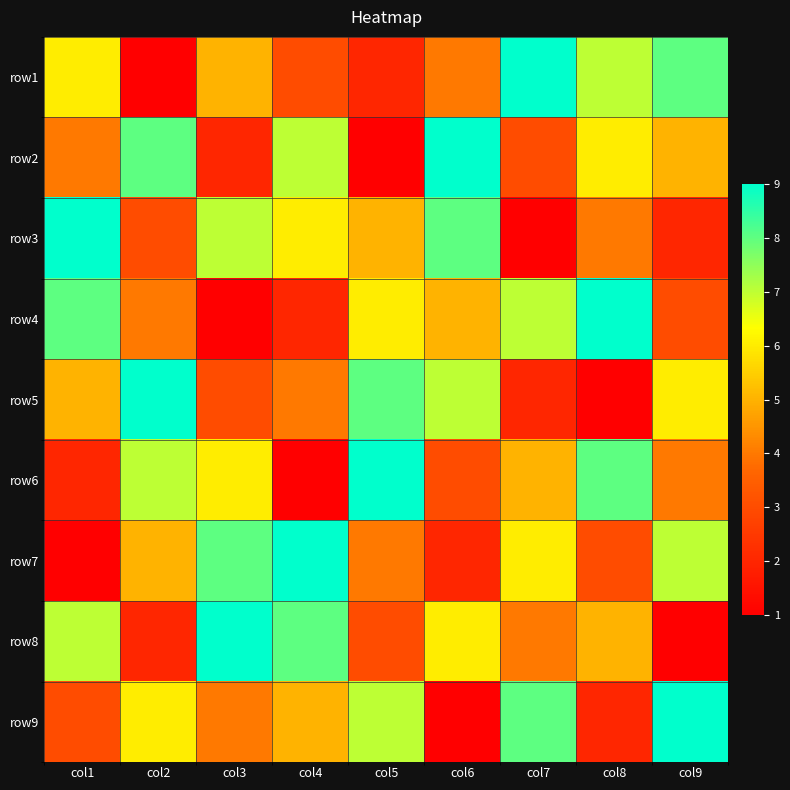

Reading left to right, what are all the values shown in this chart?

row1: col1=6	col2=1	col3=5	col4=3	col5=2	col6=4	col7=9	col8=7	col9=8
row2: col1=4	col2=8	col3=2	col4=7	col5=1	col6=9	col7=3	col8=6	col9=5
row3: col1=9	col2=3	col3=7	col4=6	col5=5	col6=8	col7=1	col8=4	col9=2
row4: col1=8	col2=4	col3=1	col4=2	col5=6	col6=5	col7=7	col8=9	col9=3
row5: col1=5	col2=9	col3=3	col4=4	col5=8	col6=7	col7=2	col8=1	col9=6
row6: col1=2	col2=7	col3=6	col4=1	col5=9	col6=3	col7=5	col8=8	col9=4
row7: col1=1	col2=5	col3=8	col4=9	col5=4	col6=2	col7=6	col8=3	col9=7
row8: col1=7	col2=2	col3=9	col4=8	col5=3	col6=6	col7=4	col8=5	col9=1
row9: col1=3	col2=6	col3=4	col4=5	col5=7	col6=1	col7=8	col8=2	col9=9